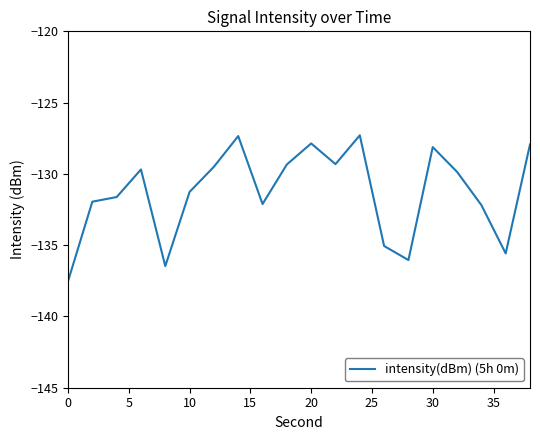

What is the greatest value displayed?

-127.3